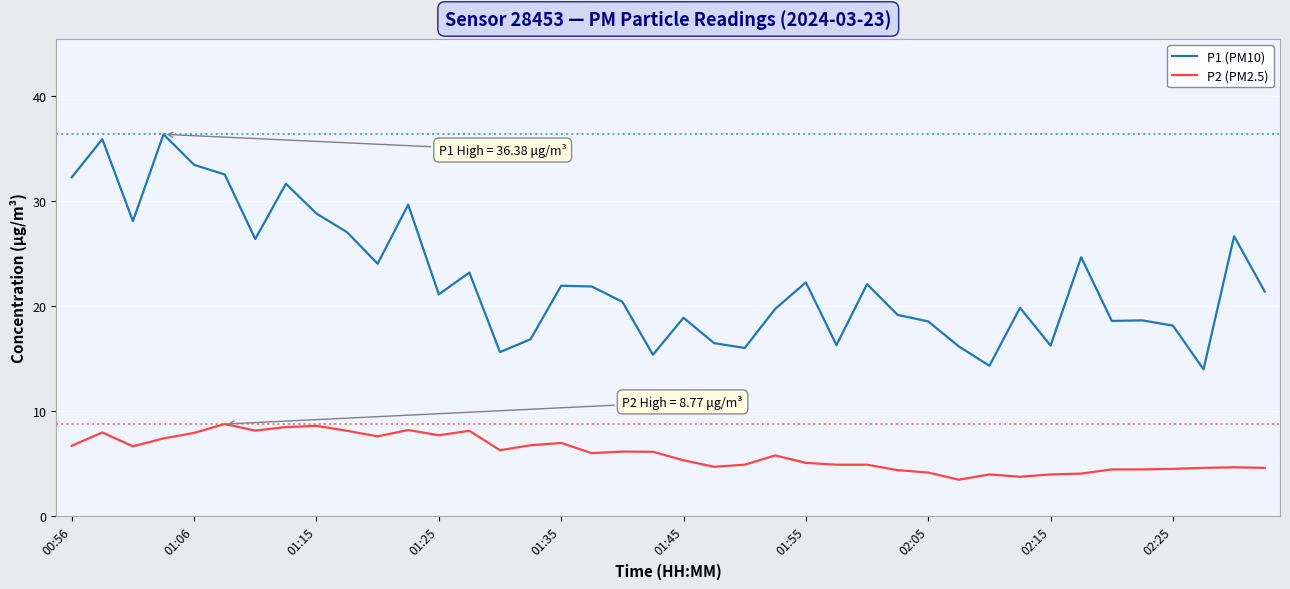

What is the difference between the maximum and minimum values in the P1 (PM10) series?

22.4